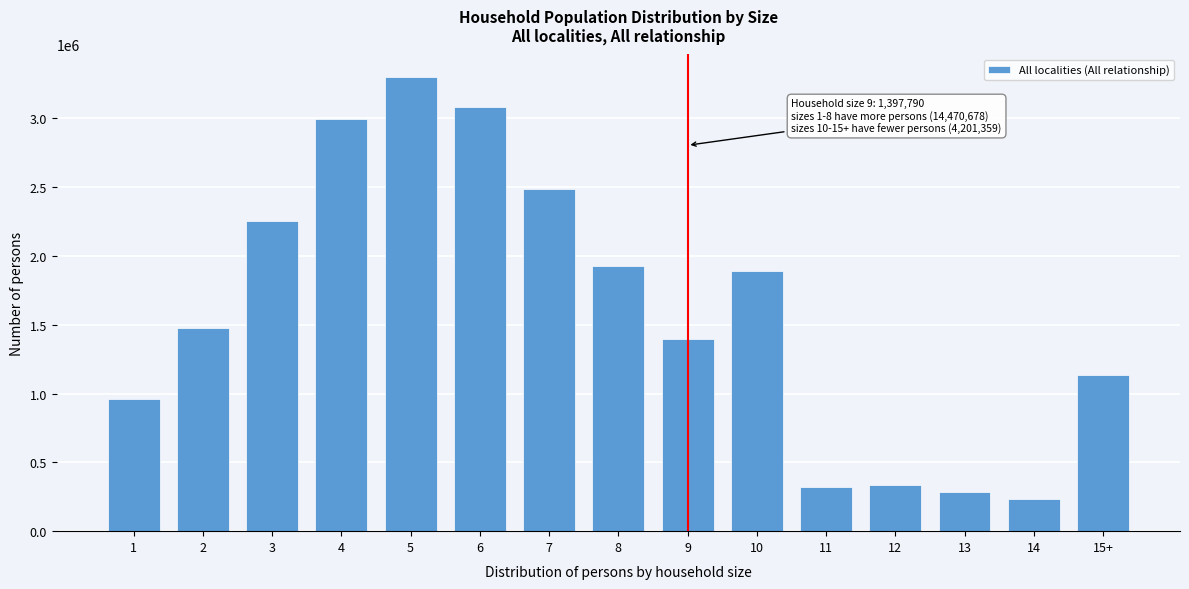

Reading right to left, extract all data points from this chart.

1137949	237034	283062	336624	318230	1890260	1397790	1927176	2482711	3082704	3297675	2994316	2253900	1476196	960700